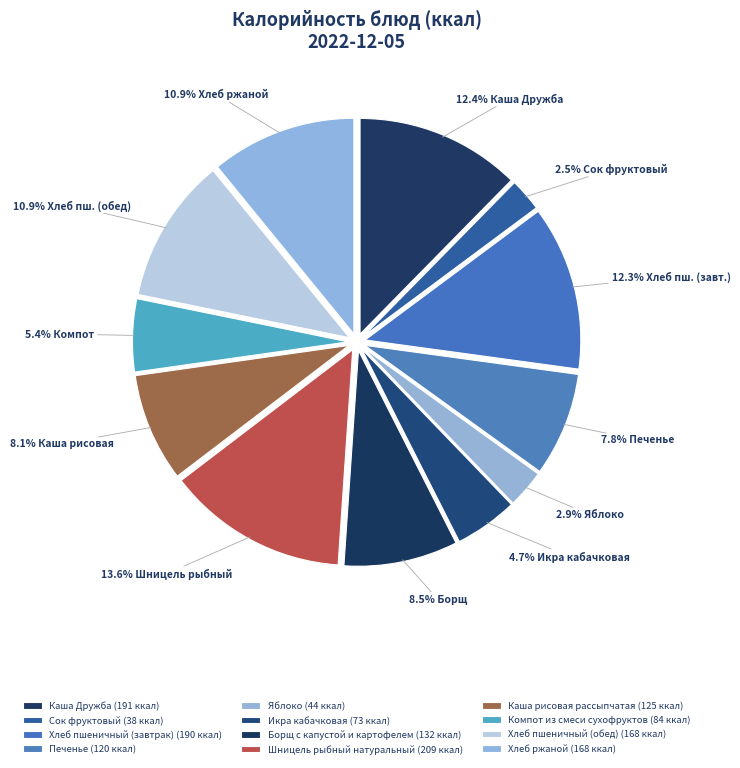

How many segments does this pie chart have?

12